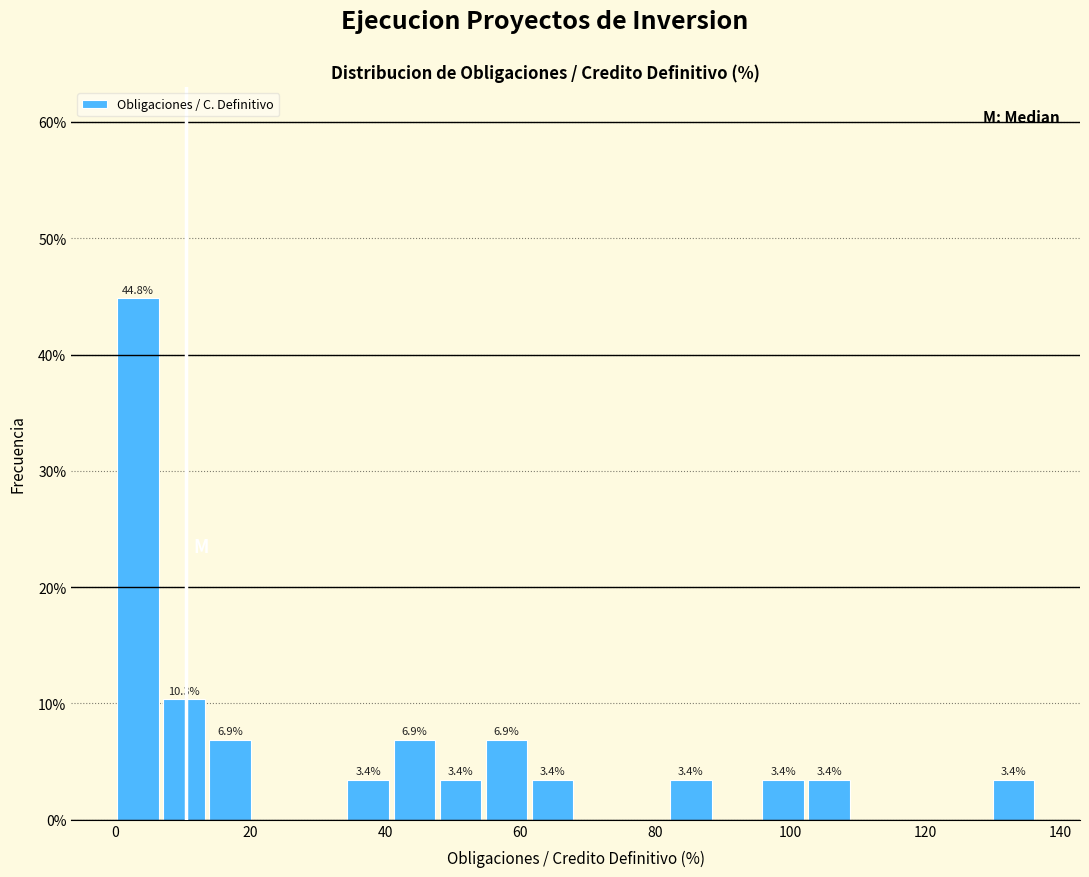

Around what value on the x-axis is the tallest bar? Give the approximate position of its centre, as read against the axis.

4